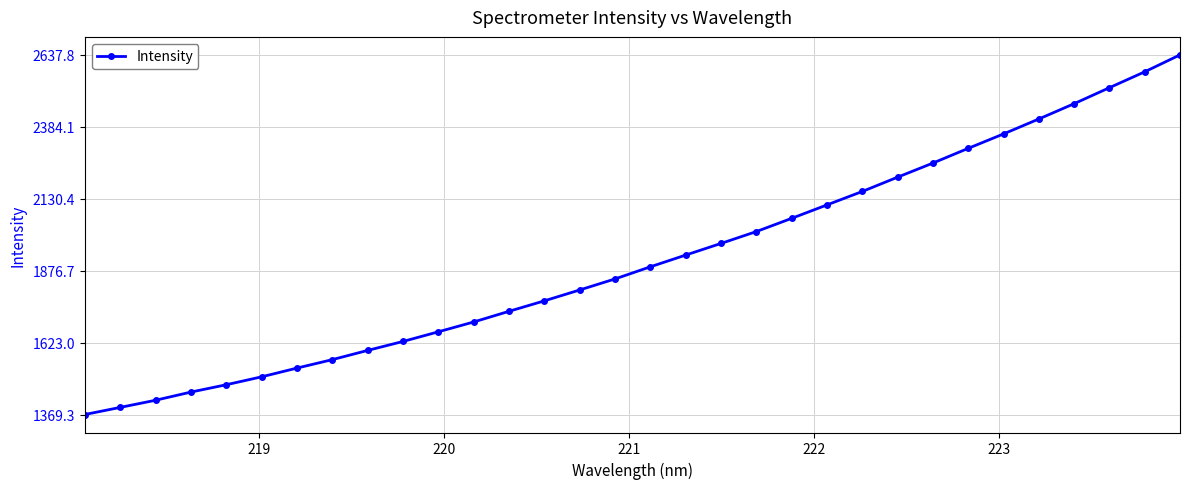

Does the chart have visible grid lines?

Yes